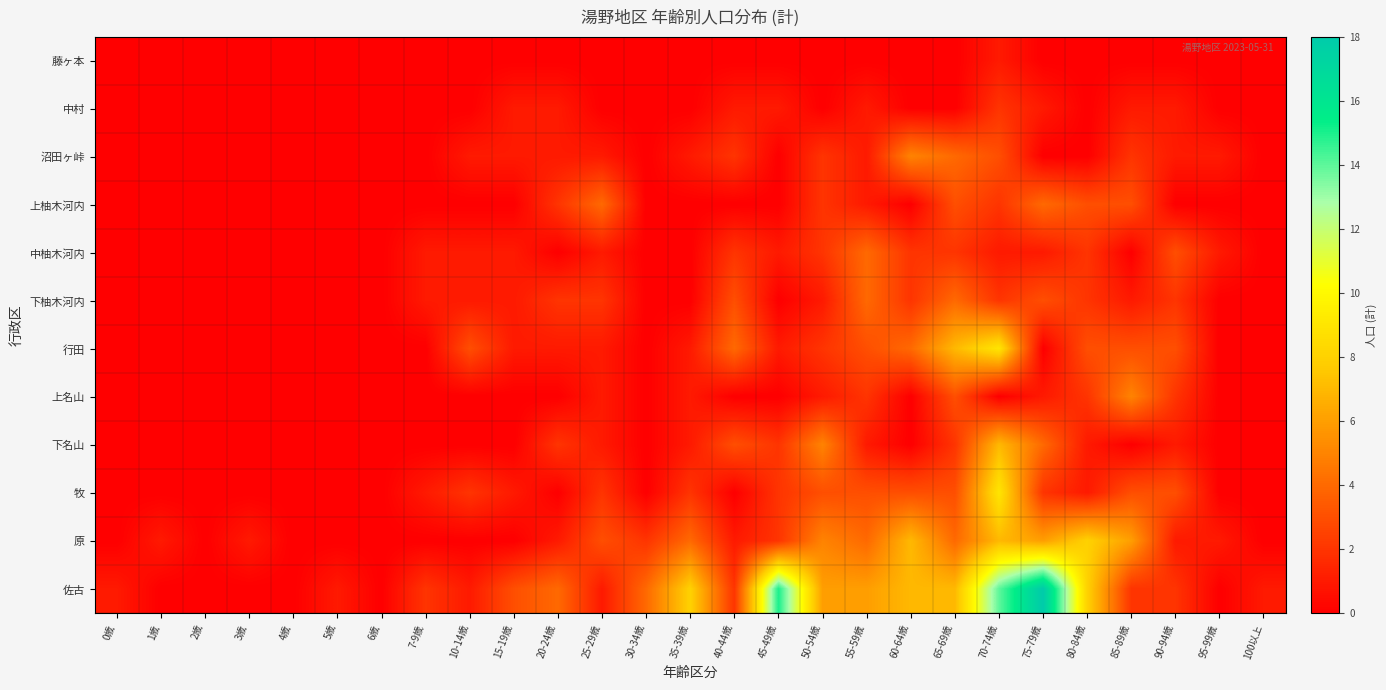

List the series in order of their peak value, highest first.

佐古, 行田, 牧, 原, 下名山, 沼田ヶ峠, 上名山, 上柚木河内, 中柚木河内, 下柚木河内, 中村, 藤ヶ本